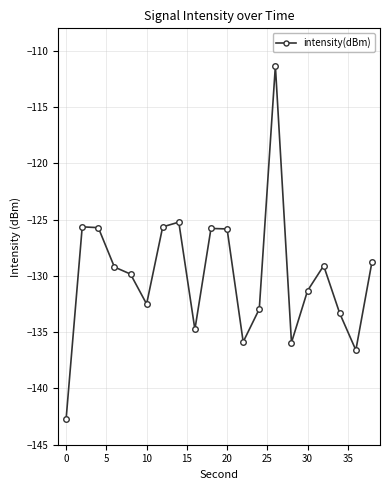

What is the average value?

-129.9